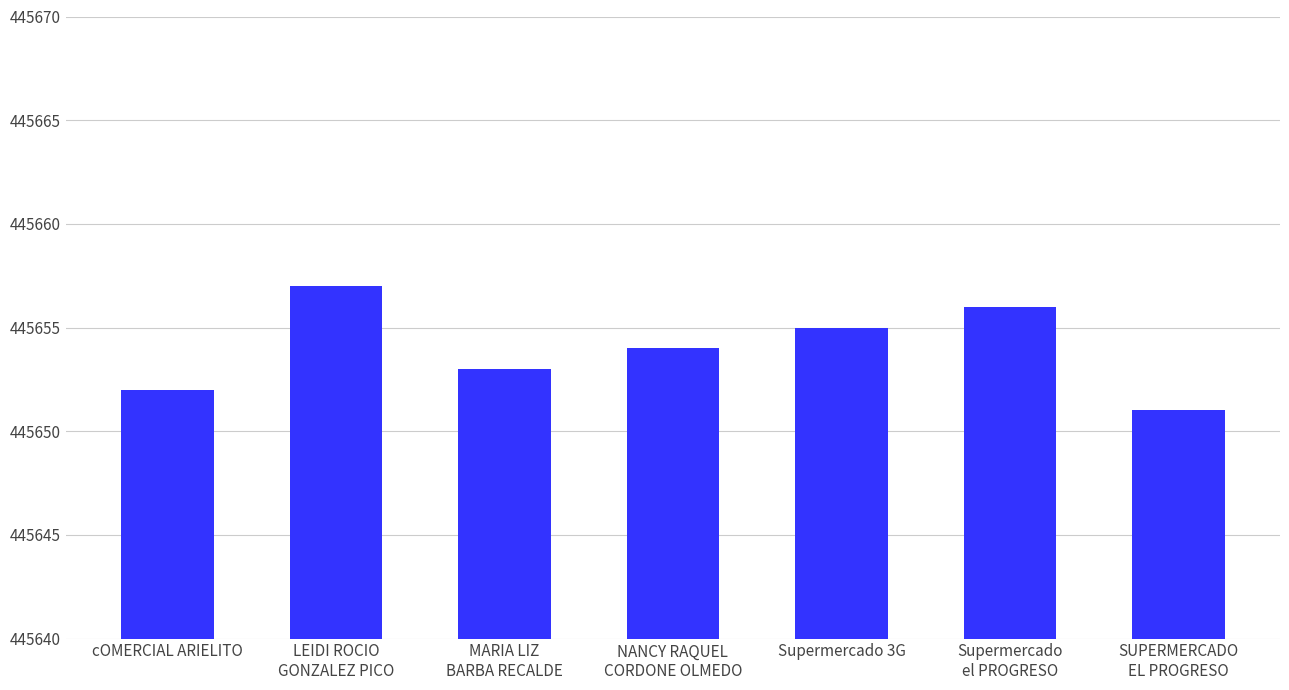

Count the values in the range 445652 to 445656.

5